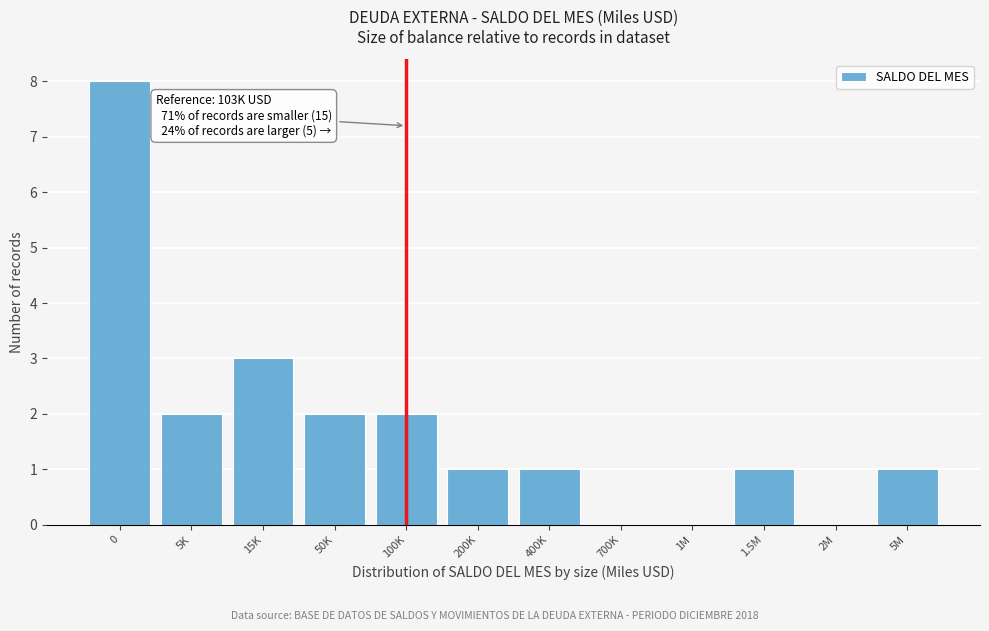

Reading right to left, extract all data points from this chart.

5M=1	2M=0	1.5M=1	1M=0	700K=0	400K=1	200K=1	100K=2	50K=2	15K=3	5K=2	0=8